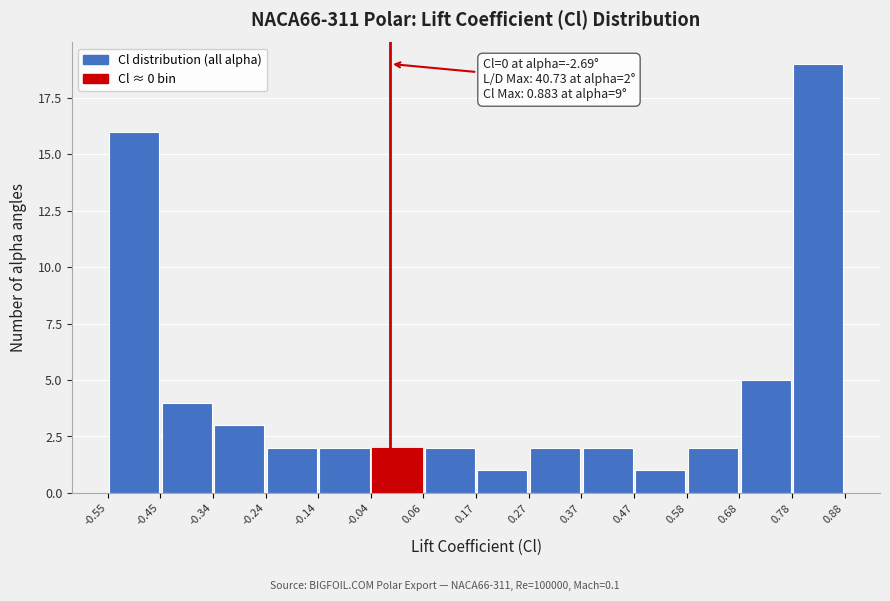

Which range on the x-axis has the tallest bar?

0.78 to 0.88